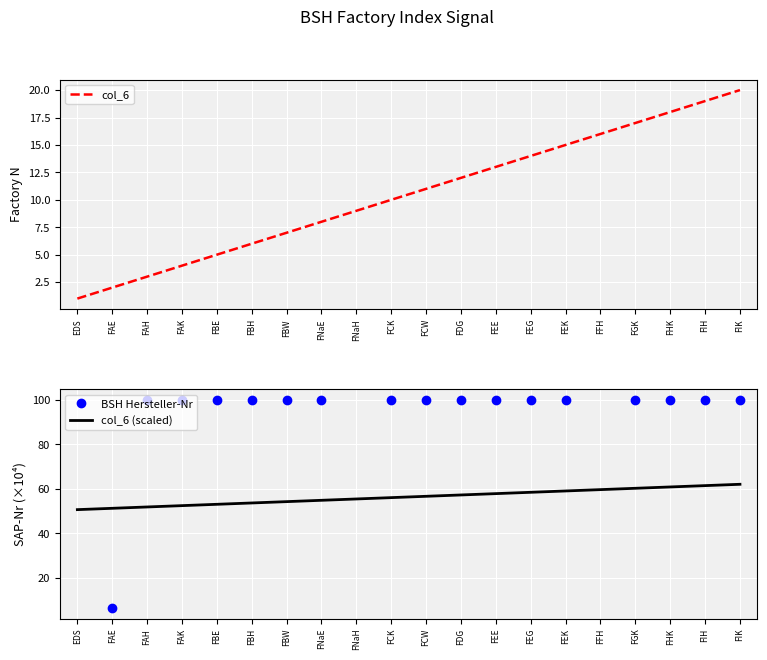

True or false: col_6 and col_6 (scaled) intersect in this chart.

False